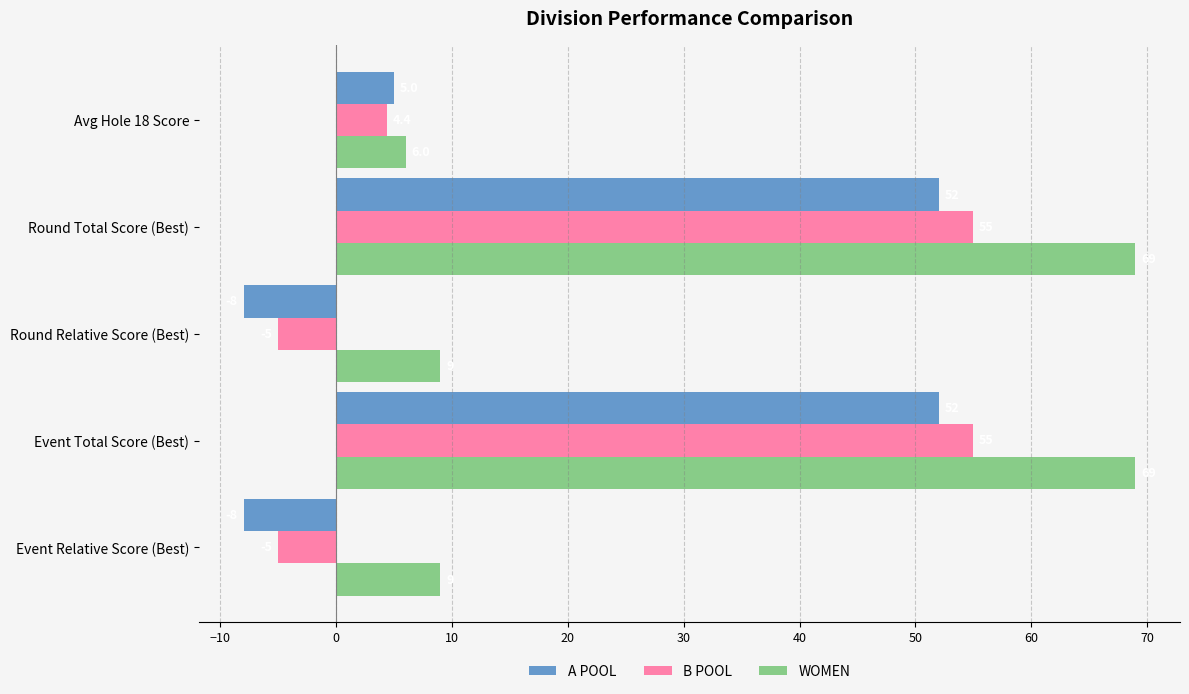

True or false: WOMEN has a value of 69.0 at Round Total Score (Best).

True